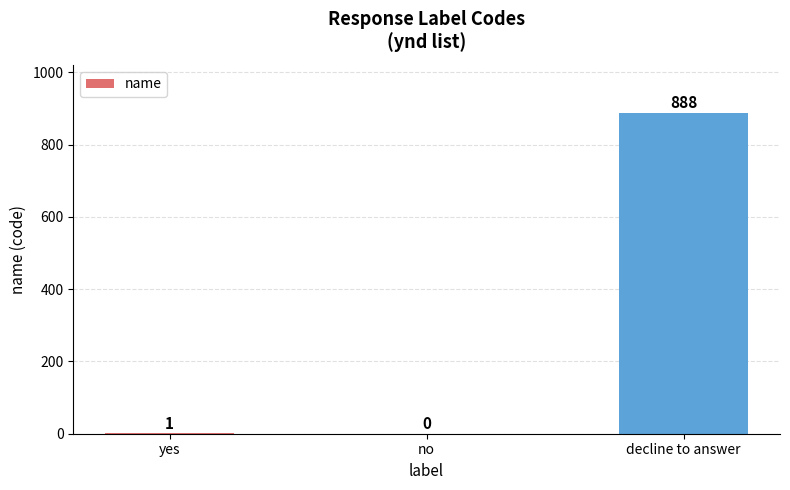

Reading left to right, extract all data points from this chart.

yes=1	no=0	decline to answer=888